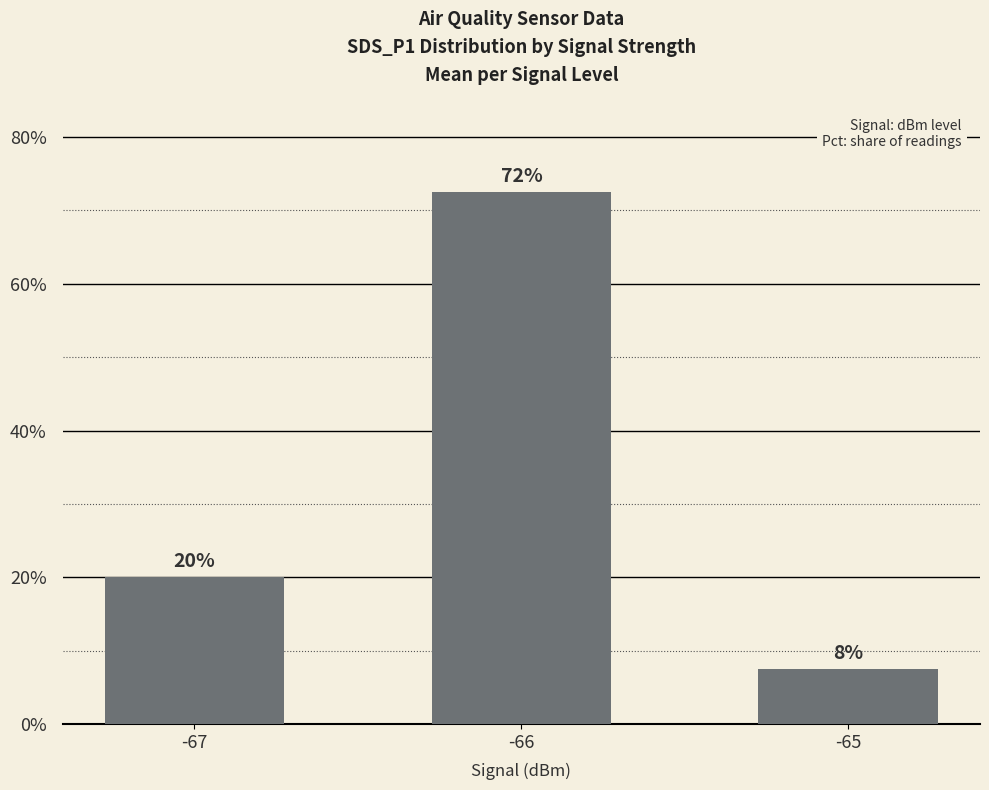

What is the greatest value displayed?

0.7